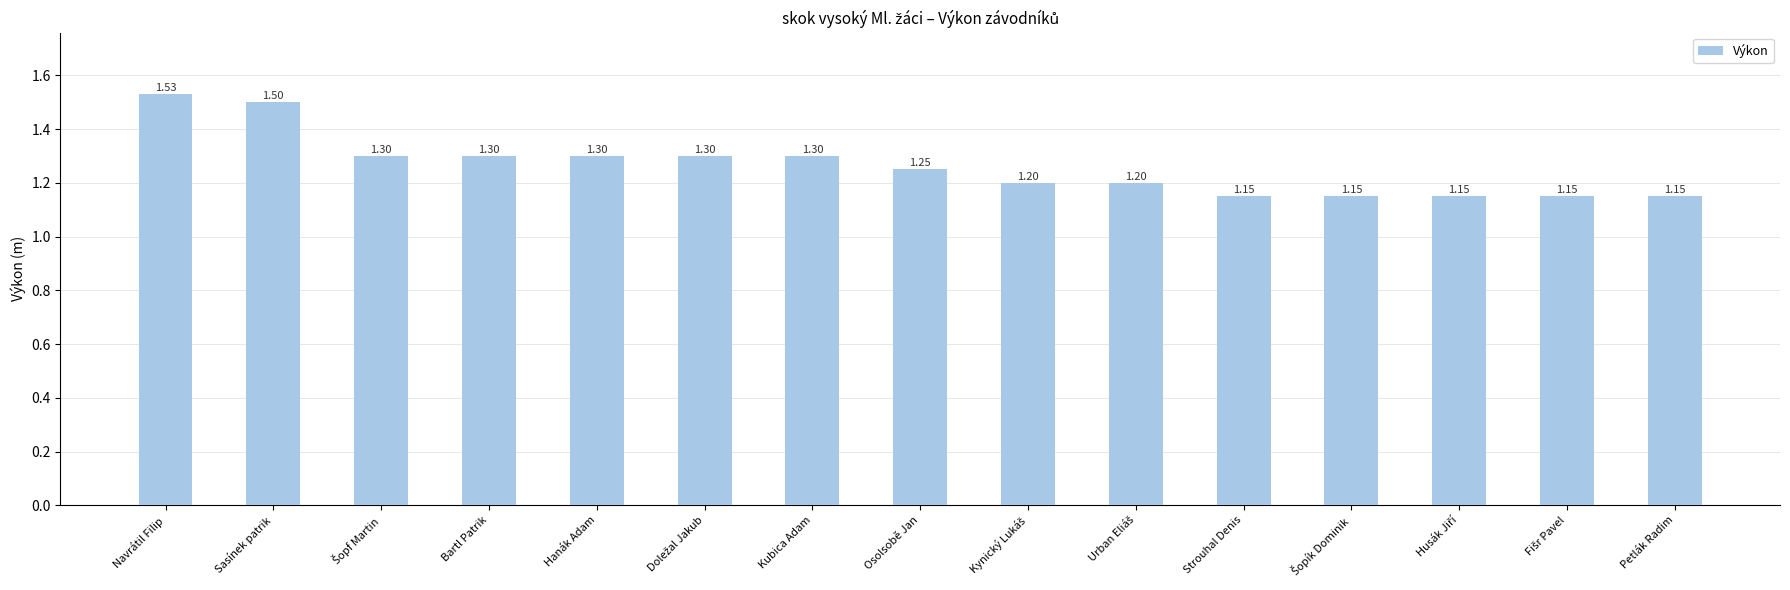

At which category does the chart reach its peak across all series?

Navrátil Filip